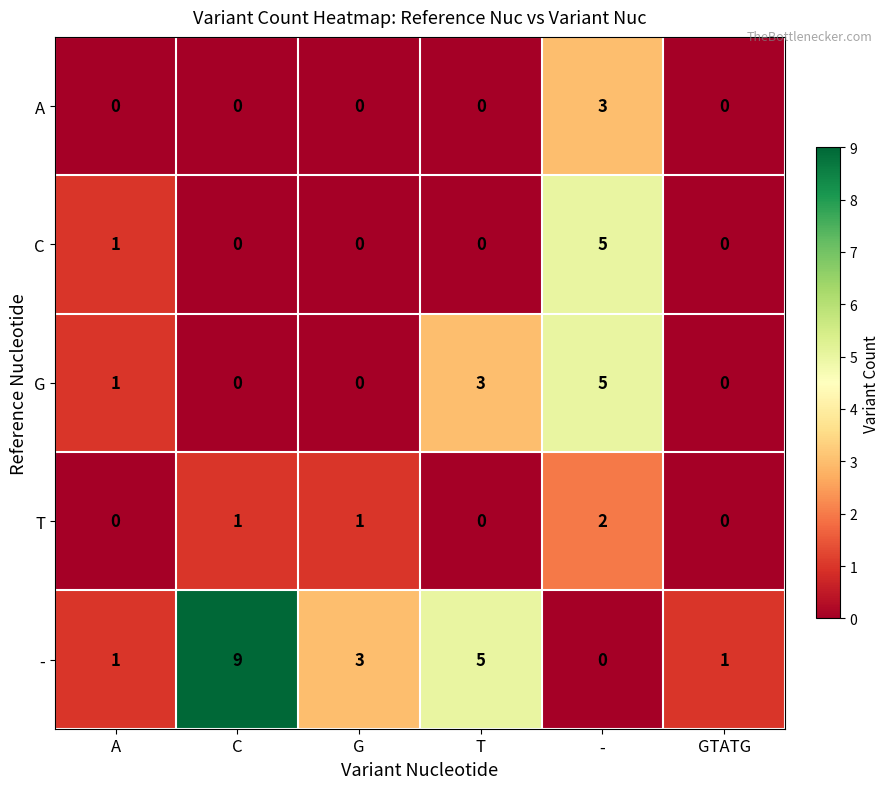

At which label is G closest to 2?

A